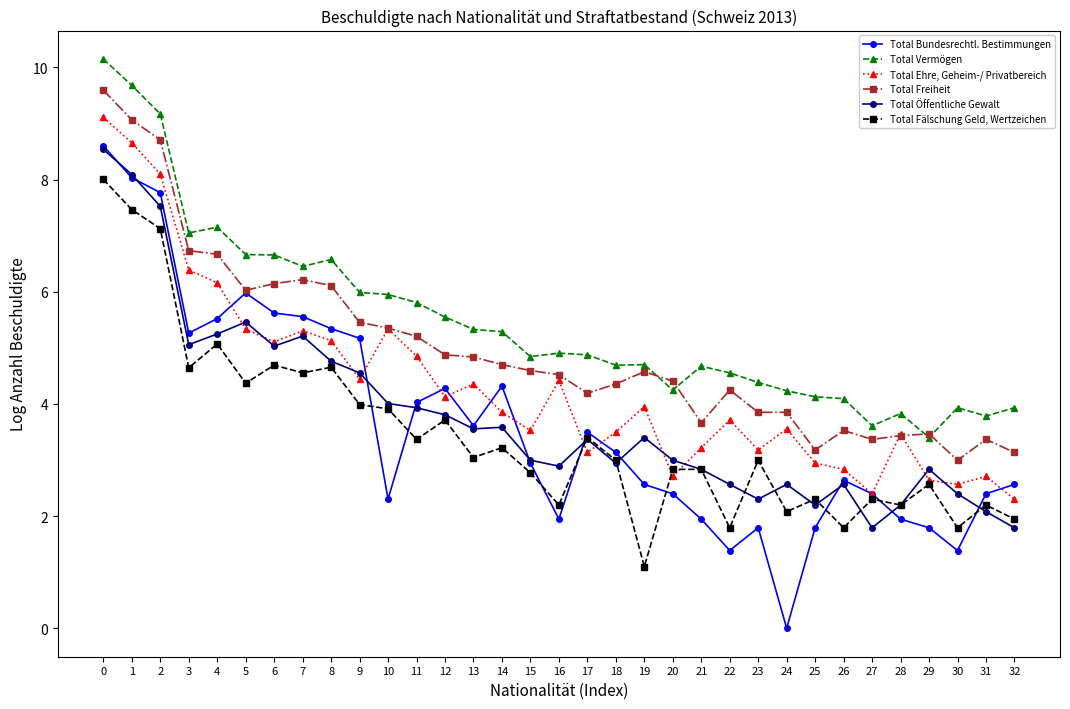

Which series has the largest range (max minus min)?

Total Bundesrechtl. Bestimmungen